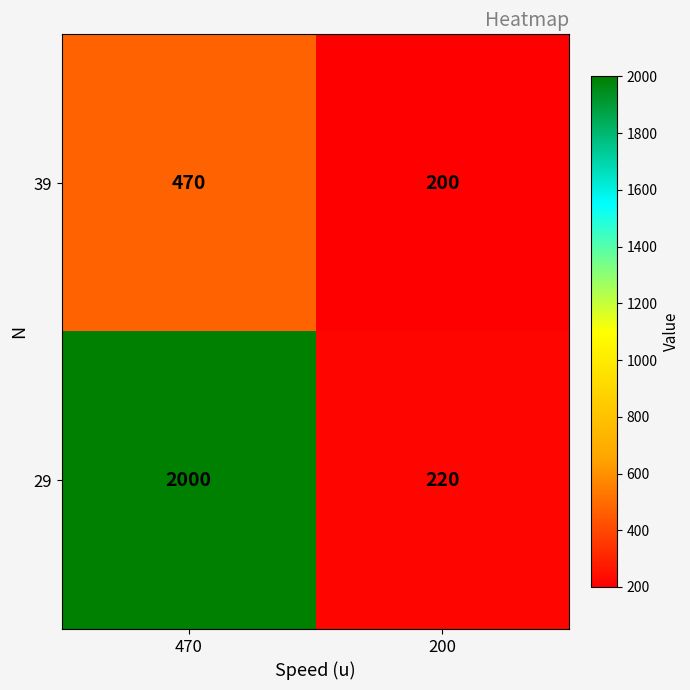

Between 470 and 200, which series saw the biggest shift?

29